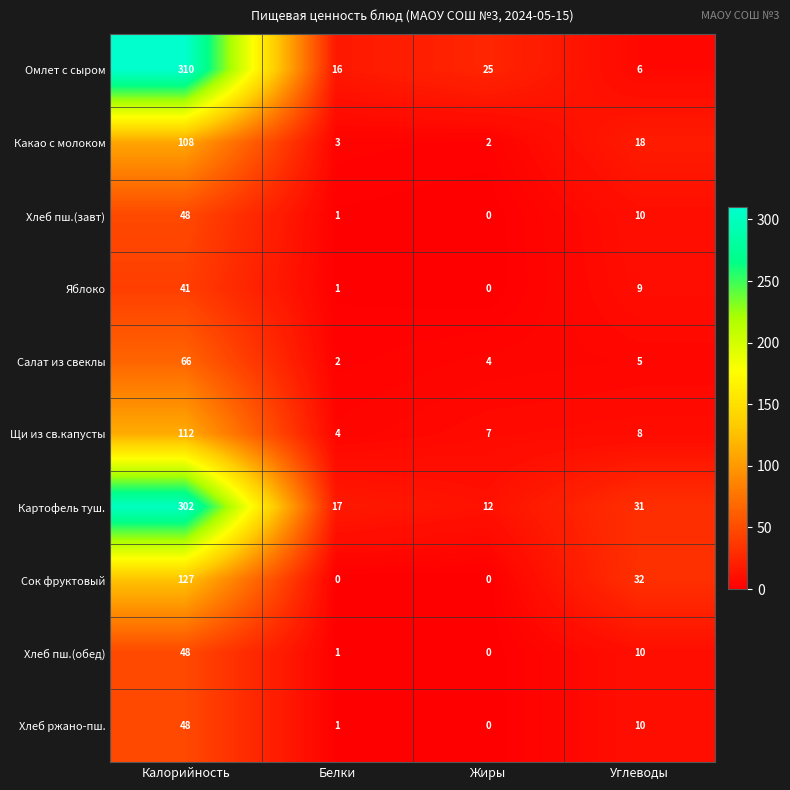

What is the difference between the second highest and second lowest values in the Картофель туш. series?

14